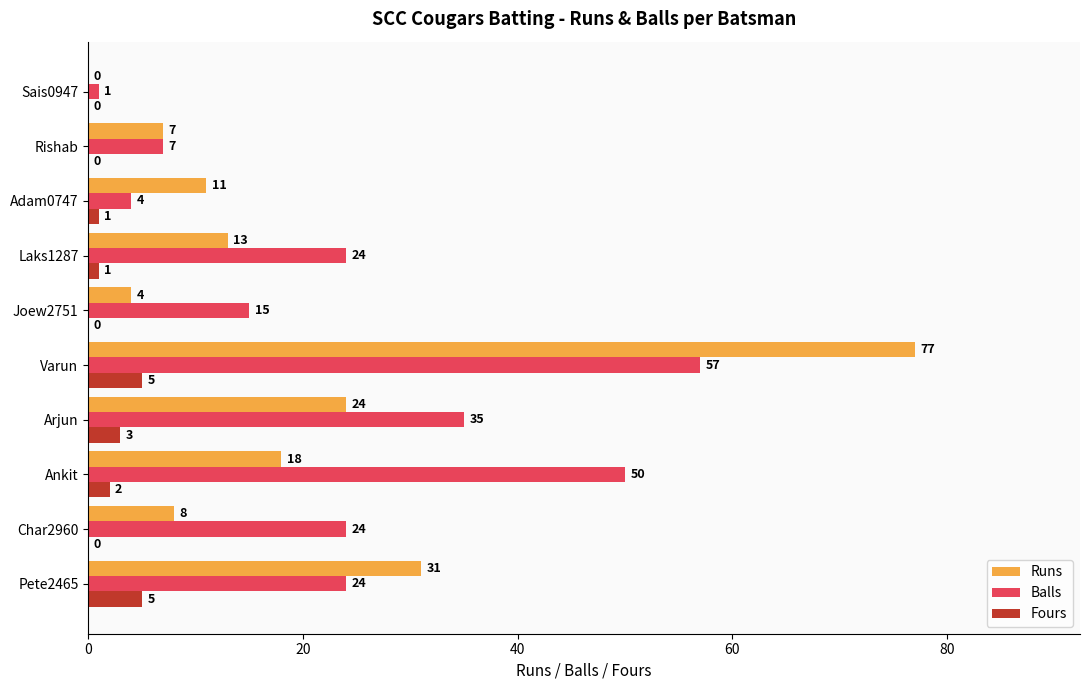

Count the number of data series in this chart.

3